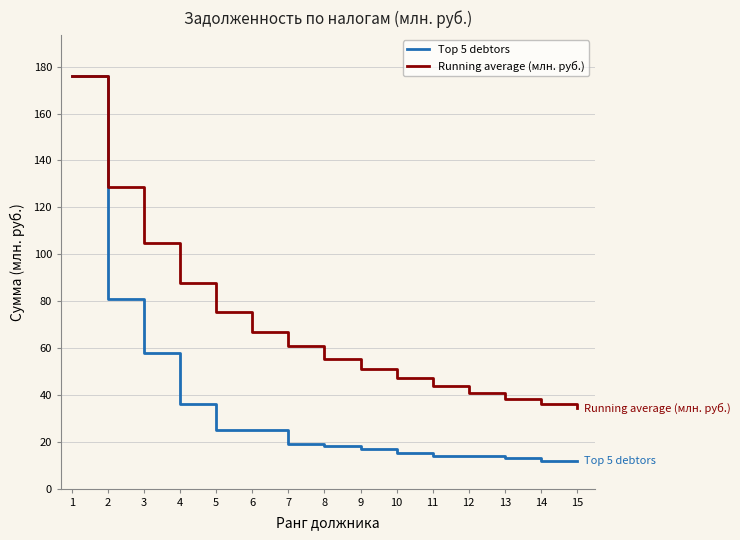

What is the highest value of the Running average (млн. руб.) series?

176.0